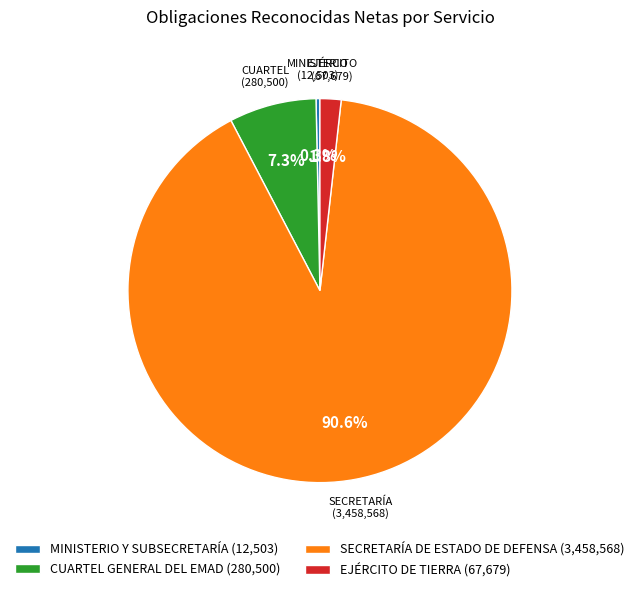

Count the number of slices in the pie.

4